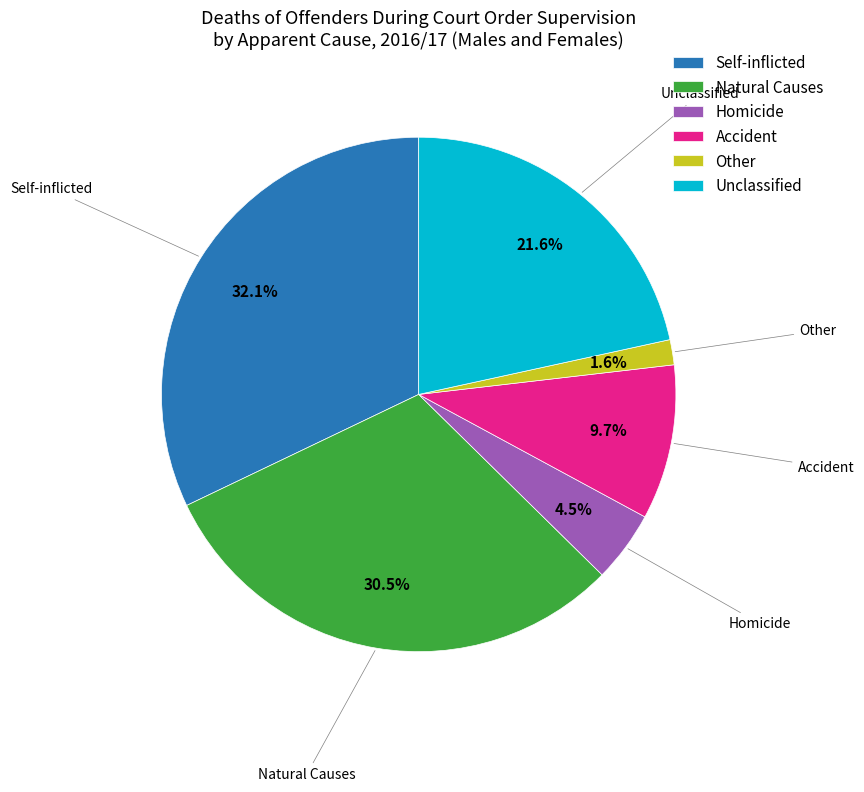

True or false: Unclassified accounts for 22% of the total.

True